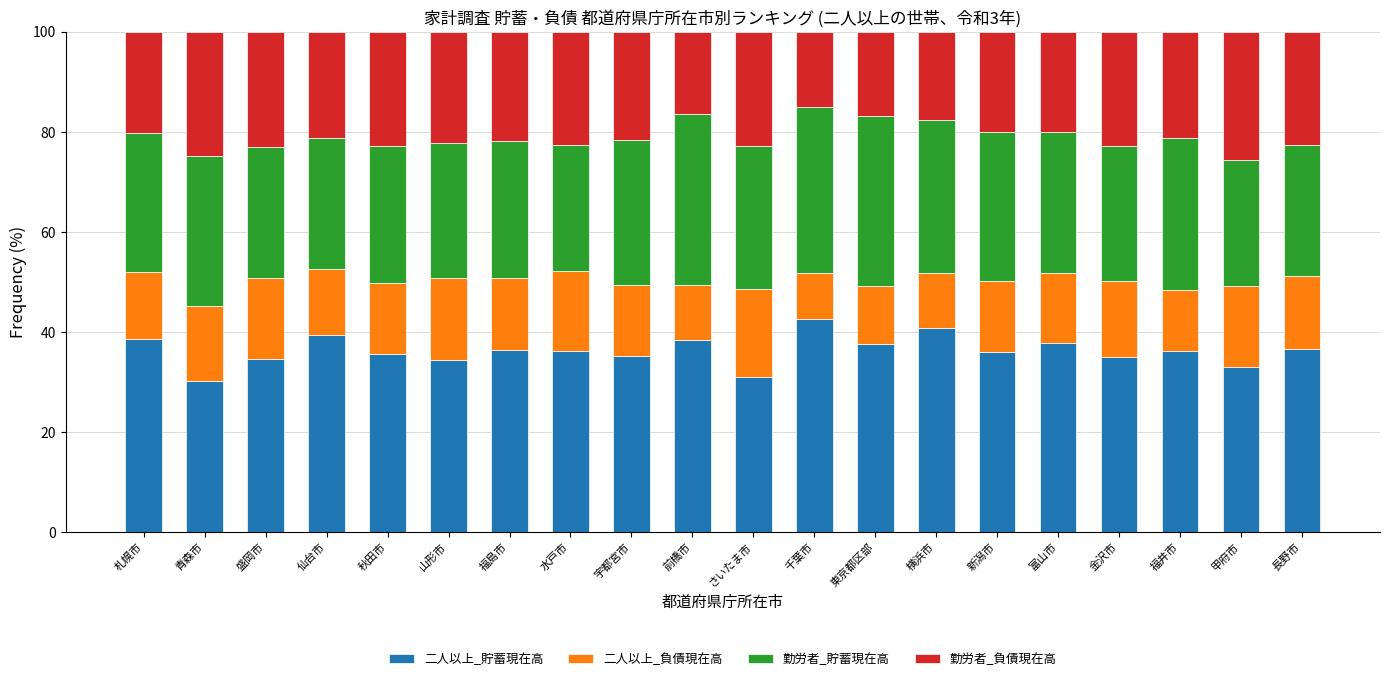

What is the highest value of the 二人以上_貯蓄現在高 series?

42.6